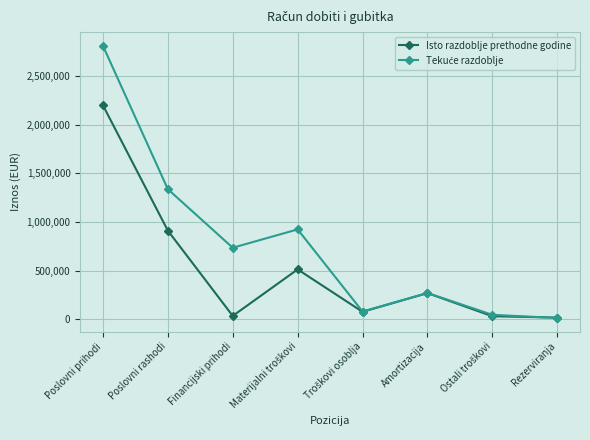

How many interior local peaks does the Isto razdoblje prethodne godine series have?

2